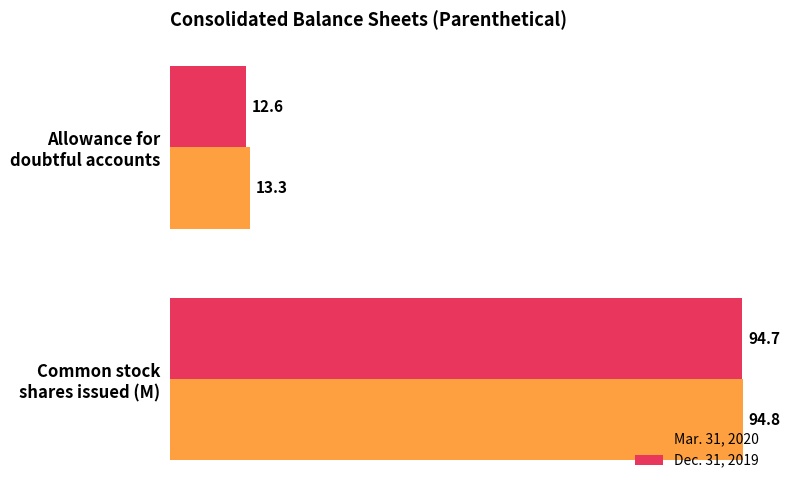

Rank the series by their maximum value, from lowest to highest.

Dec. 31, 2019, Mar. 31, 2020